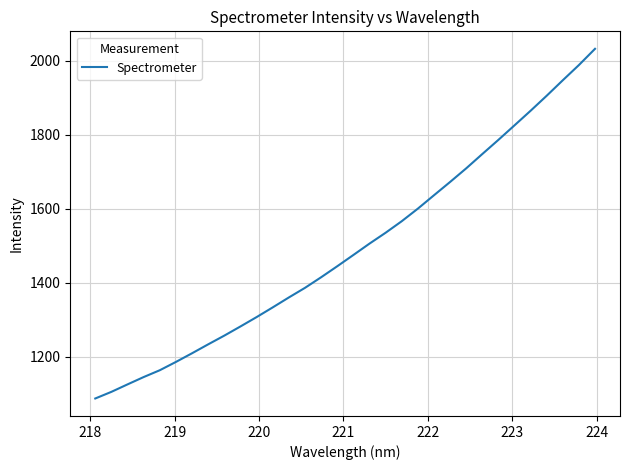

What is the greatest value displayed?

2032.8